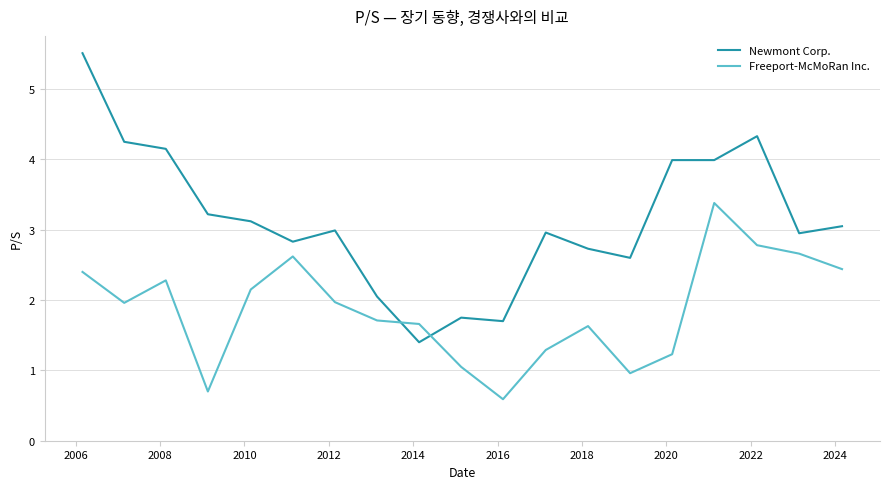

Which series has the widest spread of values?

Newmont Corp.